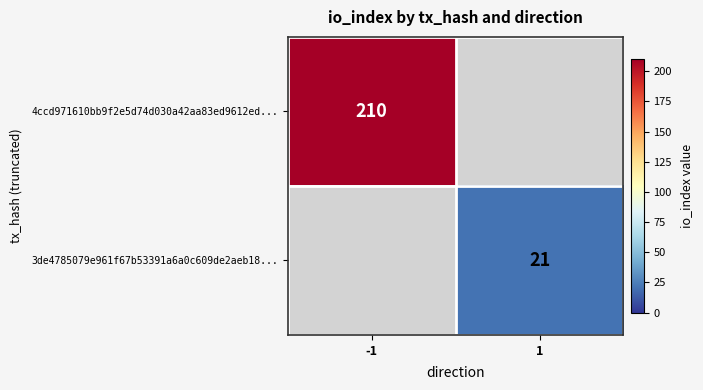

Is the value of 4ccd971610bb9f2e5d74d030a42aa83ed9612ed... at -1 greater than the value of 3de4785079e961f67b53391a6a0c609de2aeb18... at 1?

Yes